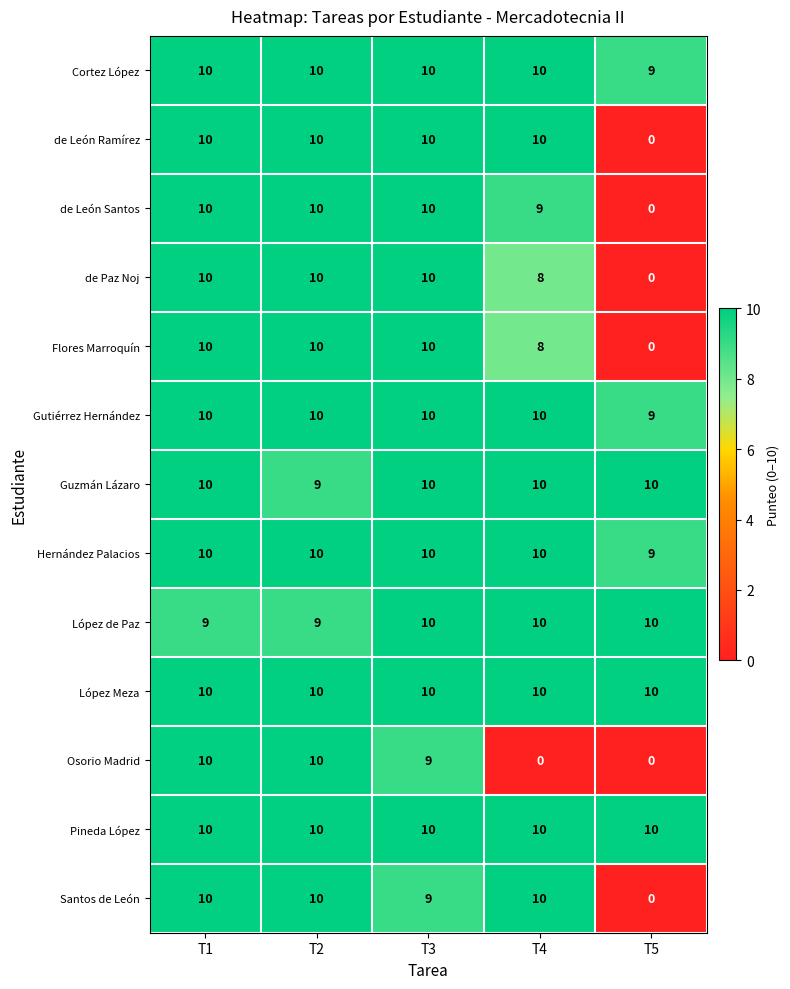

At which label does de Paz Noj reach its minimum?

T5